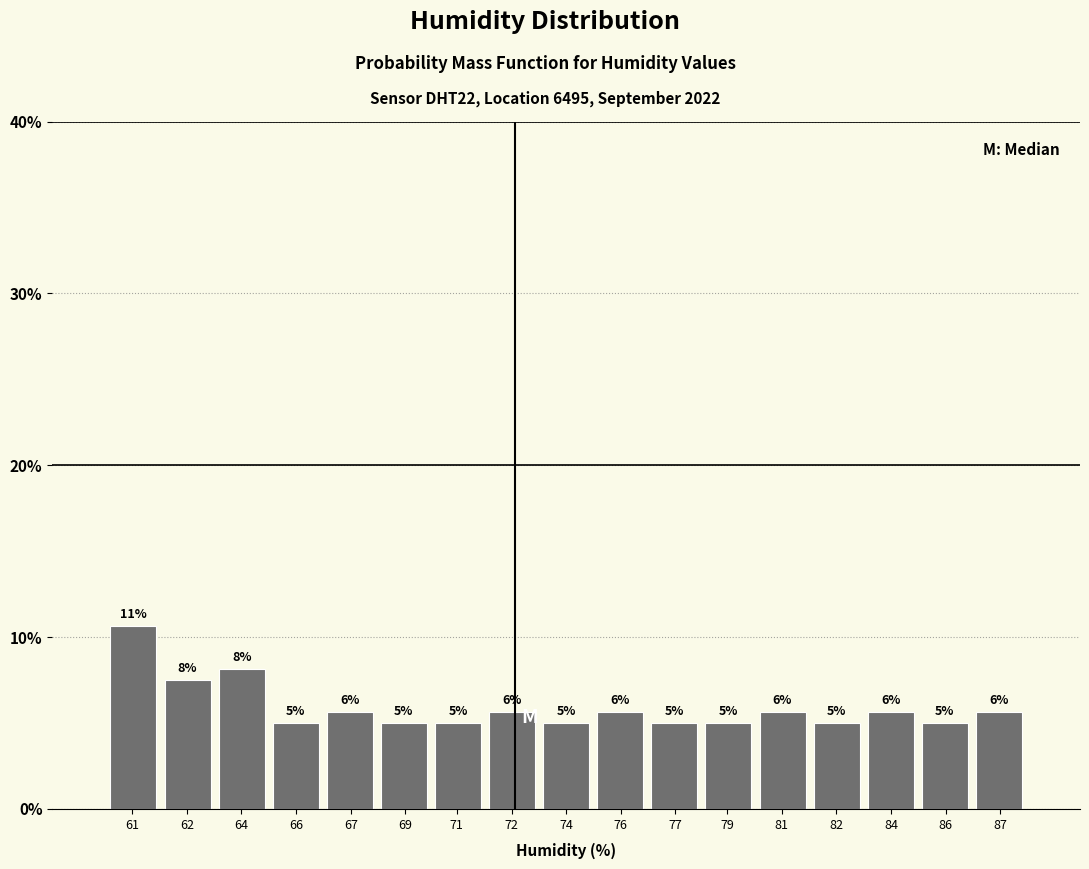

Are the bars horizontal?

No